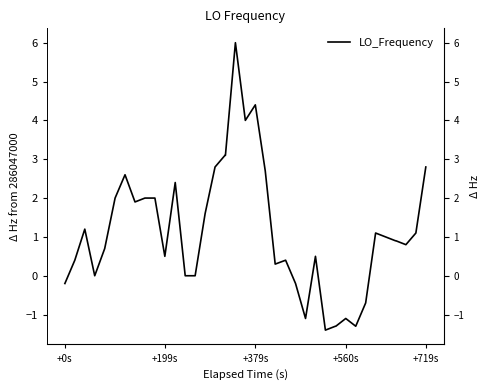

What is the difference between the maximum and second lowest values?

7.3